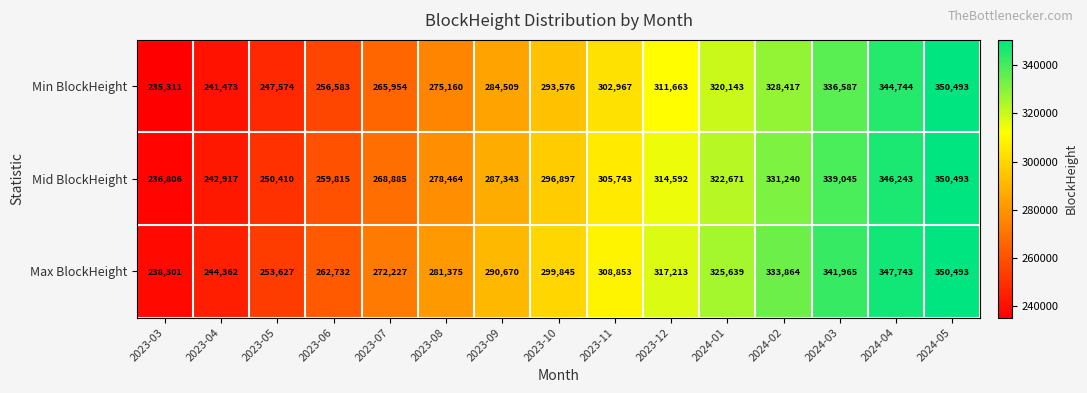

How many data points does each series have?

15